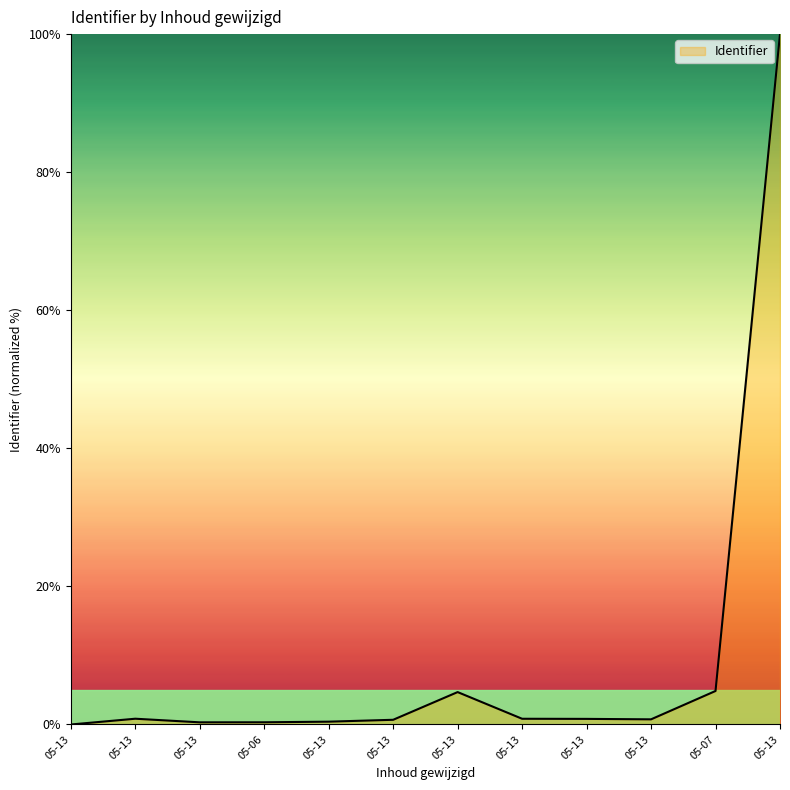

How many interior local valleys (lower than both neighbors) does the data have?

2